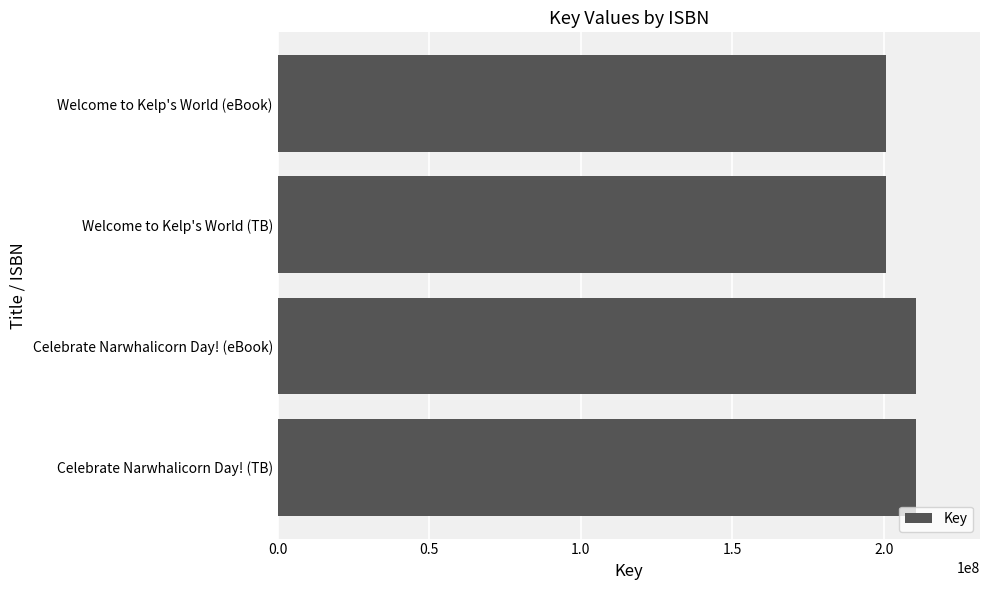

What is the average value?

205755735